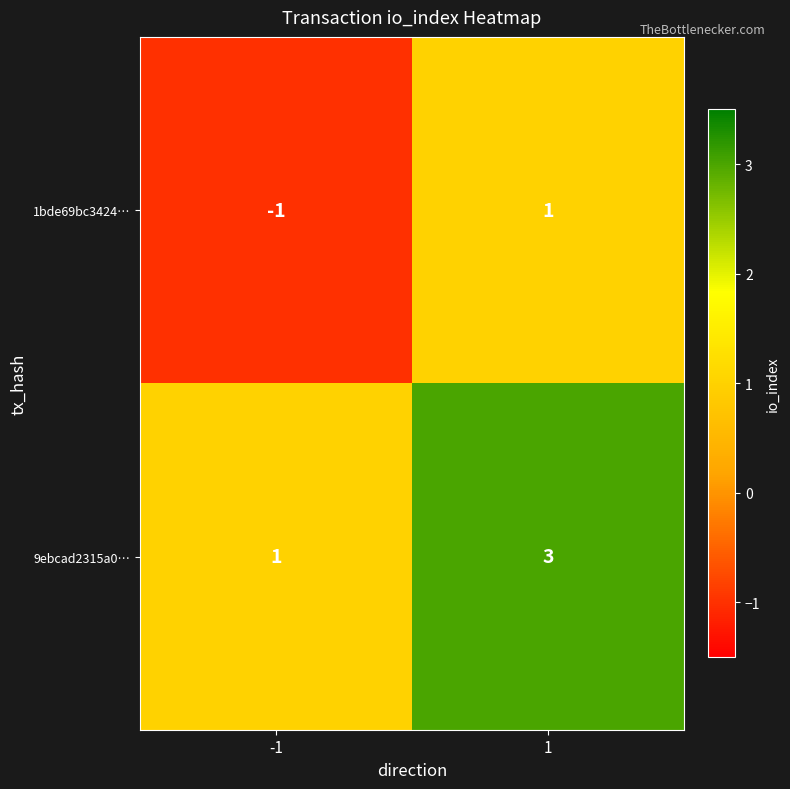

What is the total value across all series at 1?

4